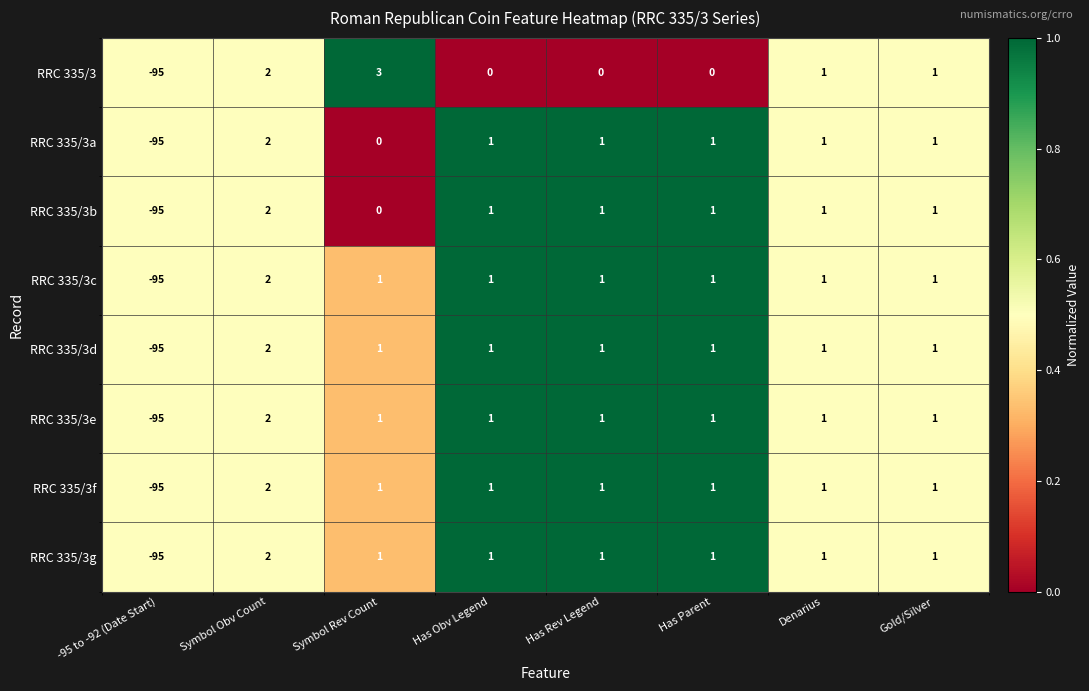

True or false: RRC 335/3b has a value of 1 at Has Parent.

True